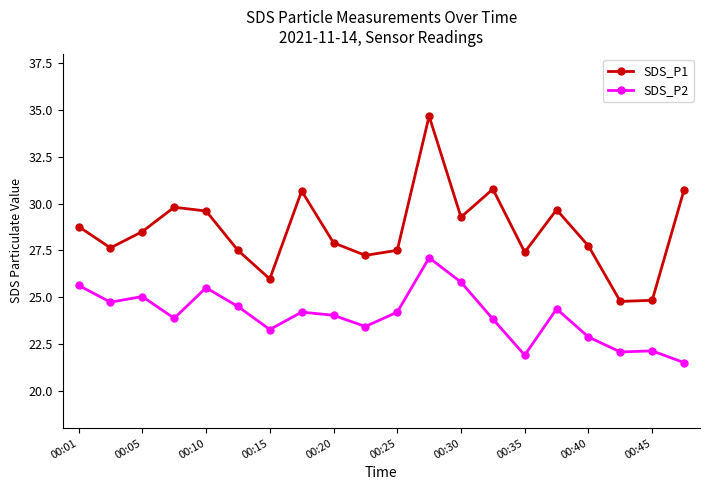

Count the number of data series in this chart.

2